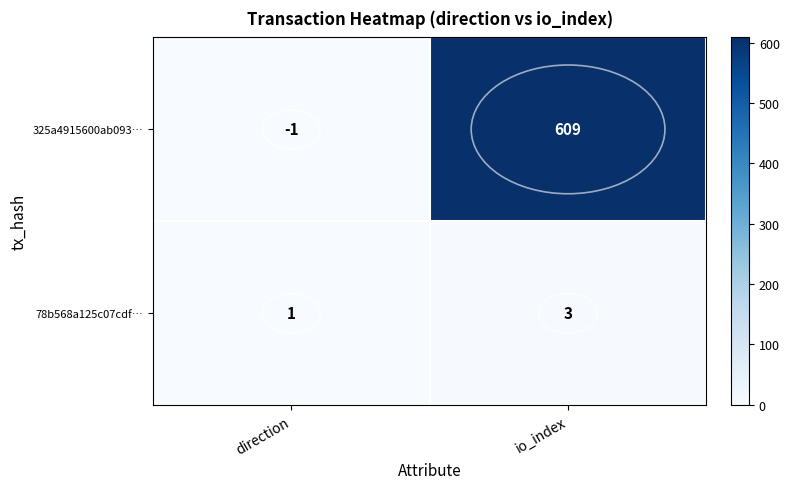

What is the sum of all 325a4915600ab093… values?

608